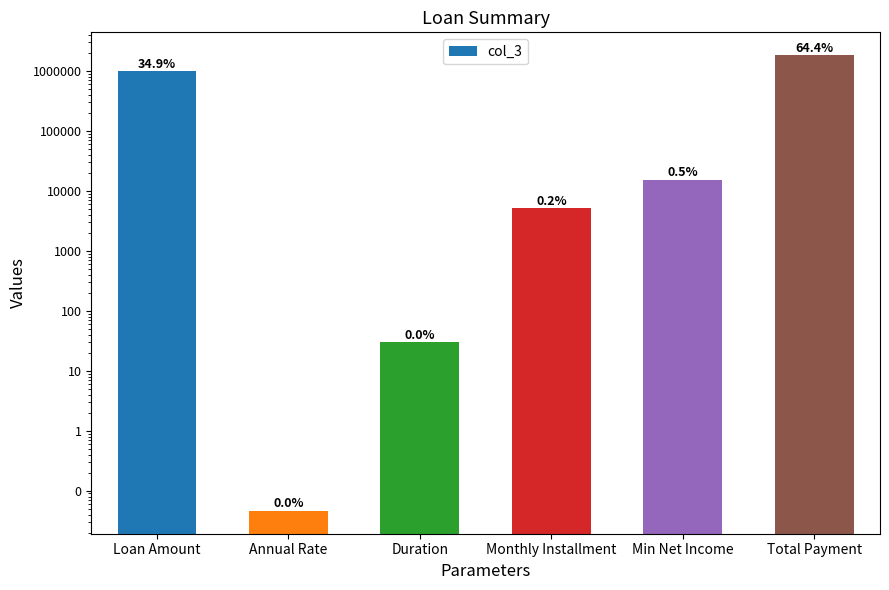

Which category has the lowest value across all series?

Annual Rate